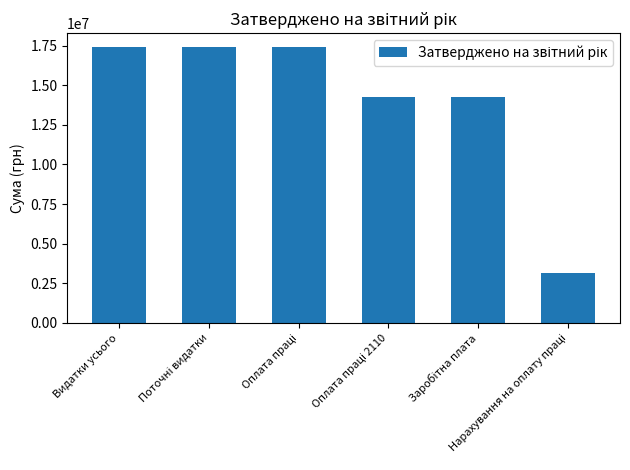

Reading left to right, what are all the values shown in this chart?

17416500	17416500	17416500	14256000	14256000	3160500